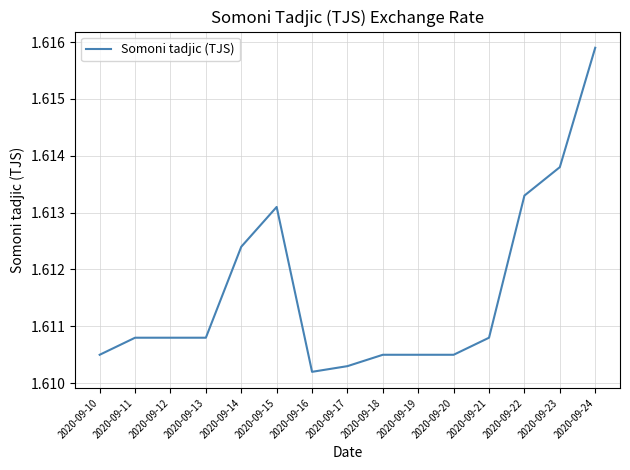

True or false: the data has more than 0 interior local peaks.

True